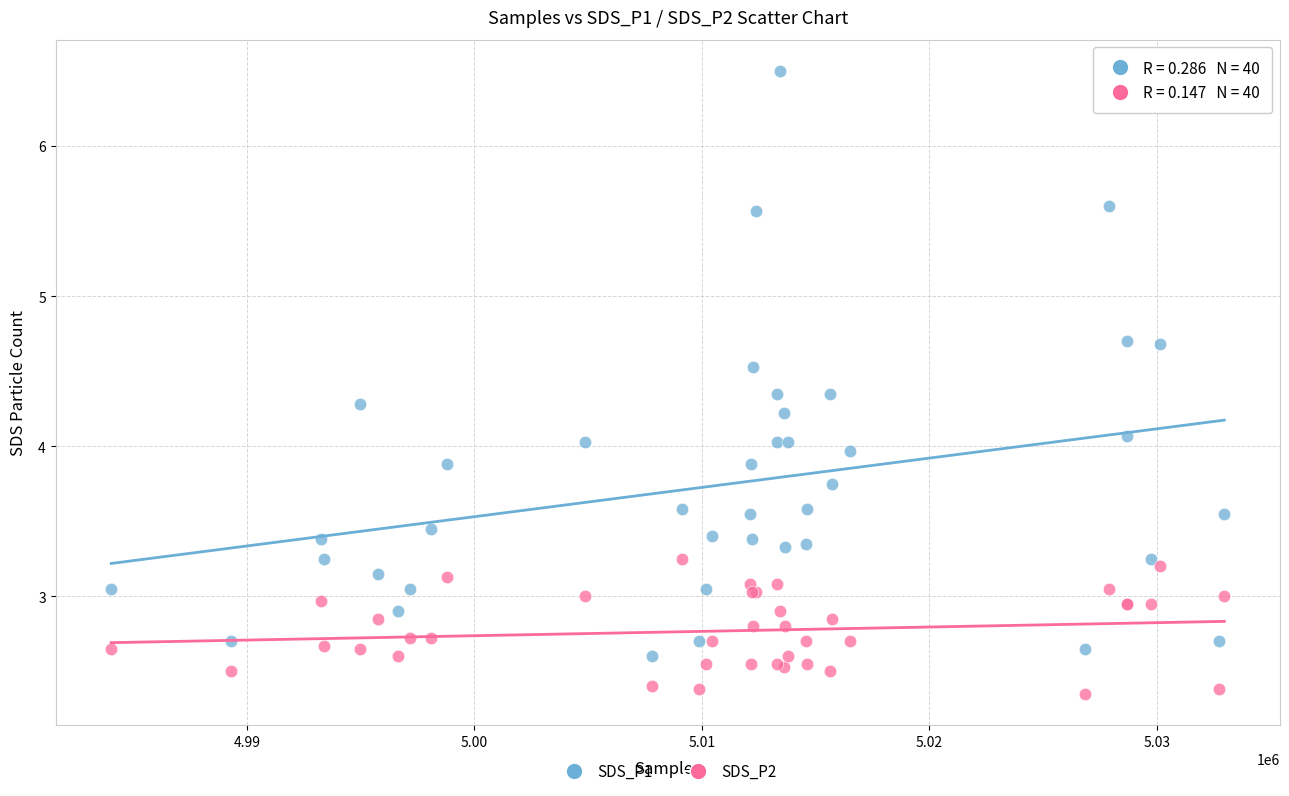

What are all the series names shown in the legend?

SDS_P1, SDS_P2